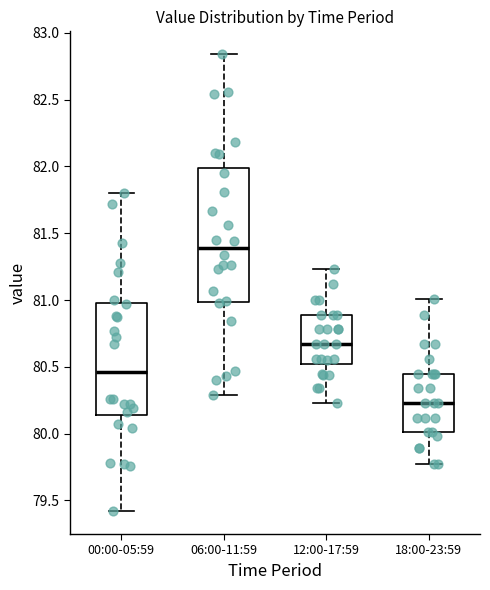

Where is the upper edge of the box for 12:00-17:59 on the y-axis? The values are not printed on the chart, so give them approximately, as read against the axis.

80.90